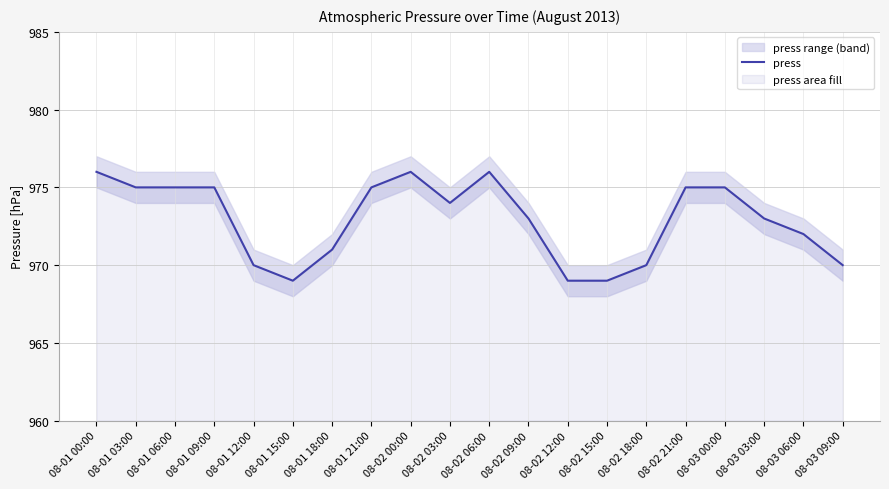

At which category does the chart reach its minimum across all series?

08-01 15:00